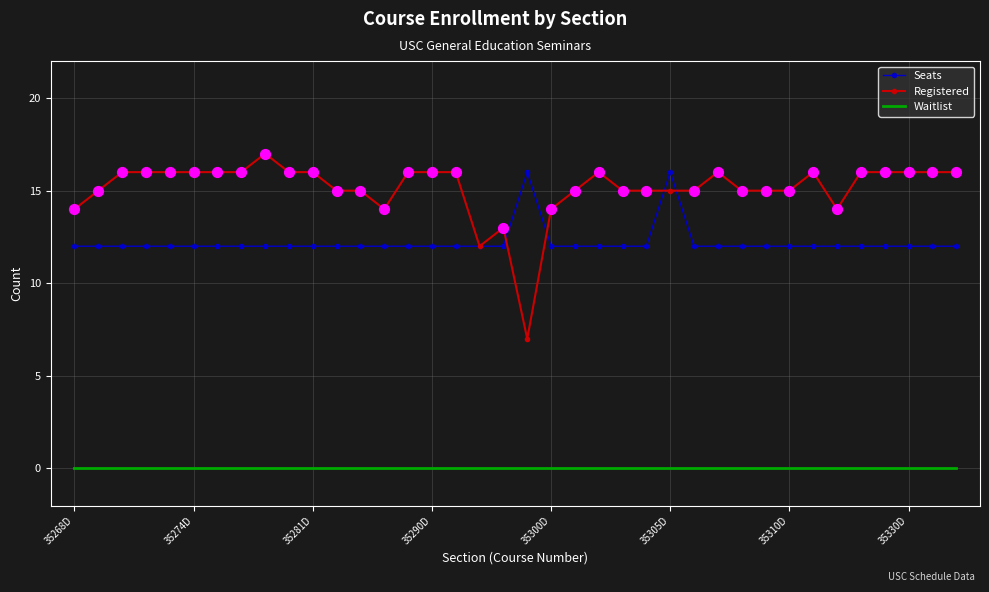

Which series has the widest spread of values?

Registered